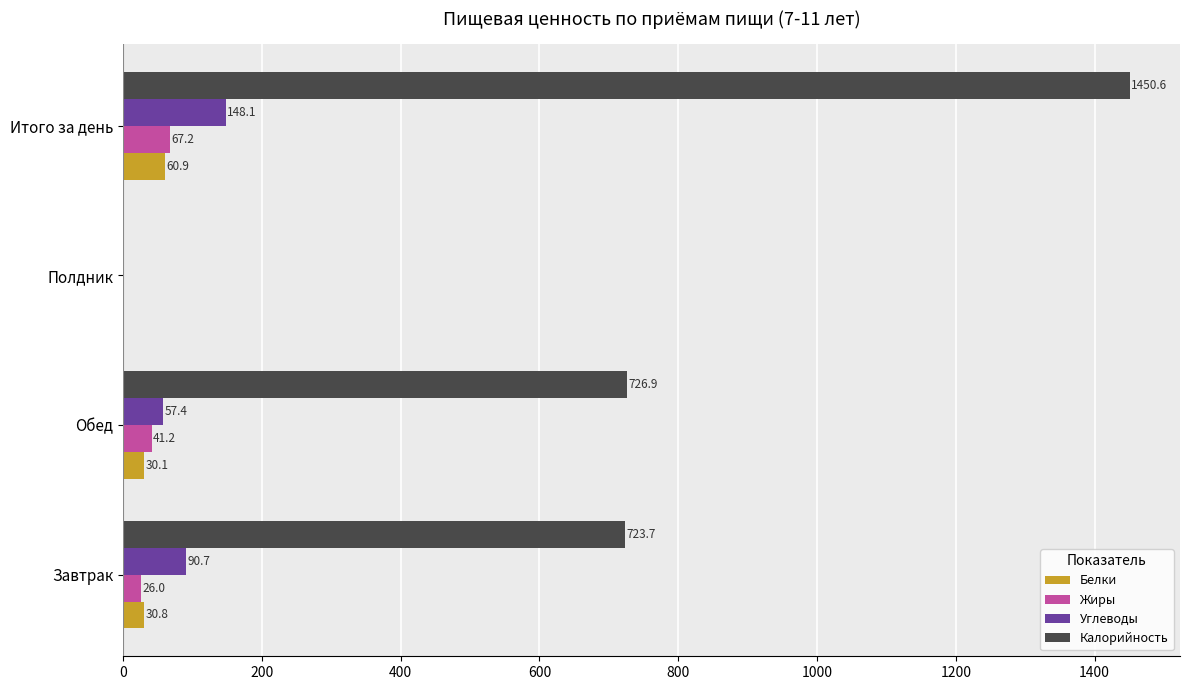

What is the sum of all Калорийность values?

2901.2